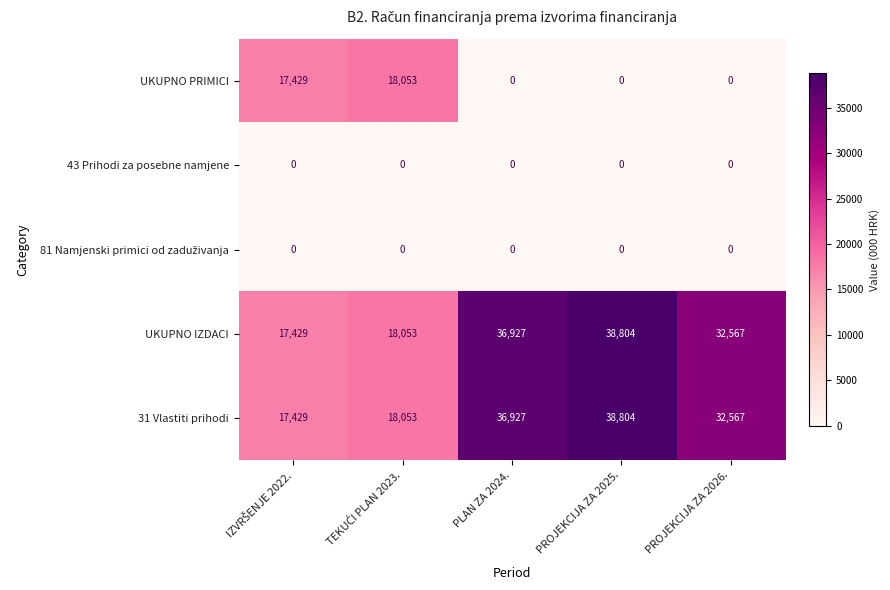

At how many categories does at least one series exceed 9615?

5